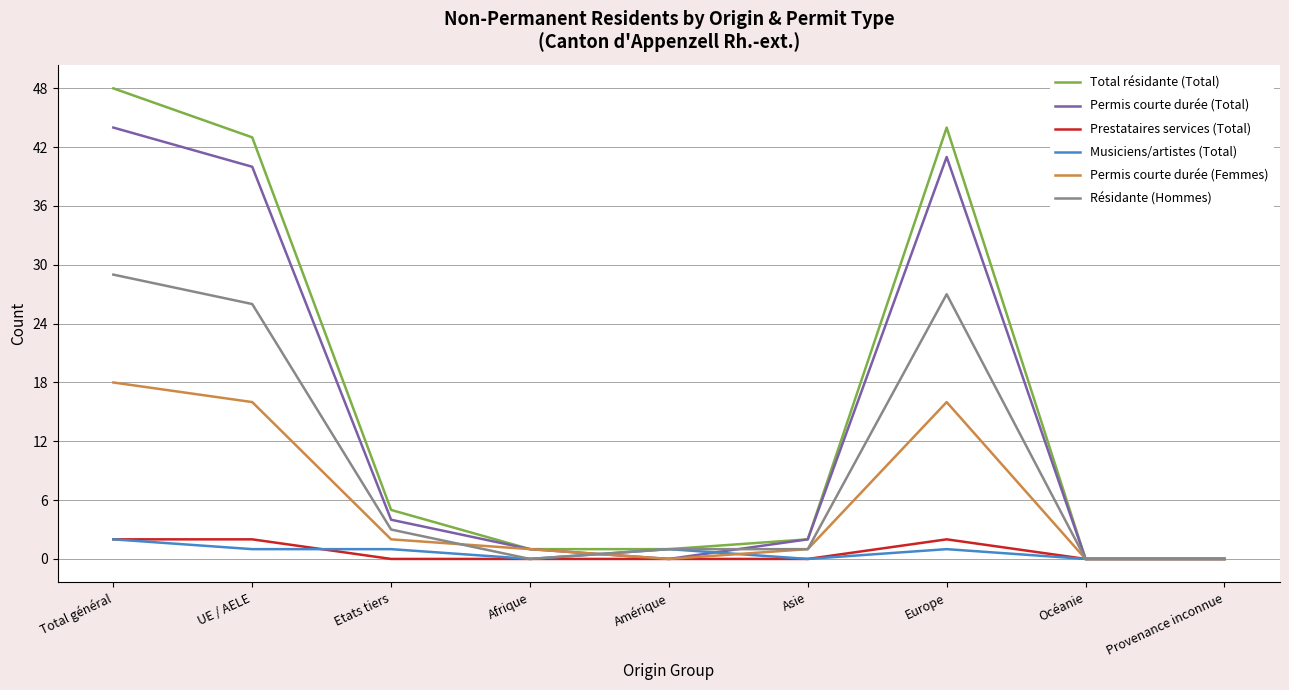

Which series has the largest range (max minus min)?

Total résidante (Total)